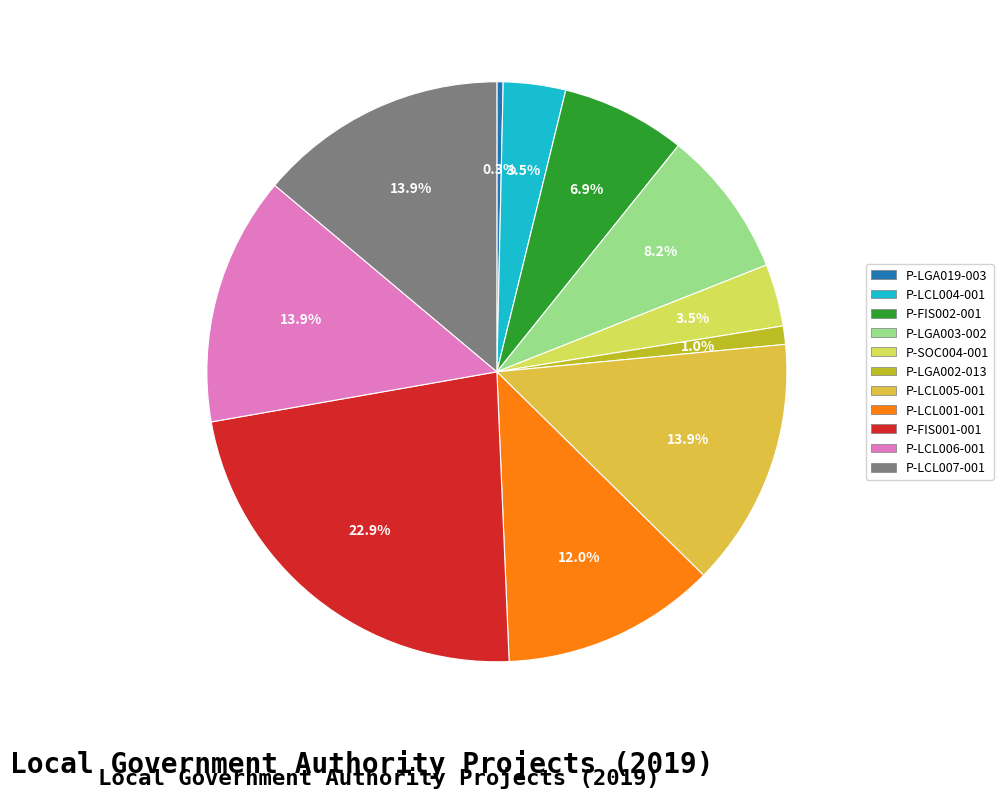

Is it true that P-FIS001-001 is 14% of the pie?

False